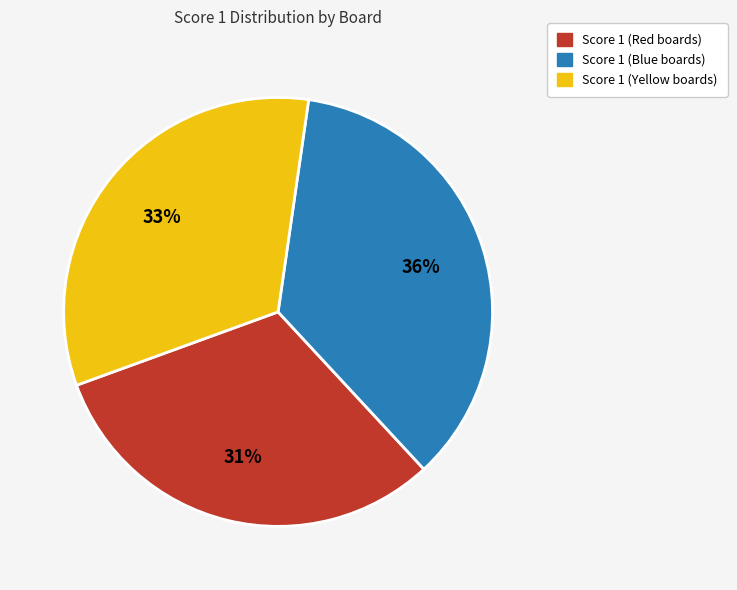

Which slice is the largest?

Score 1 (Blue boards)